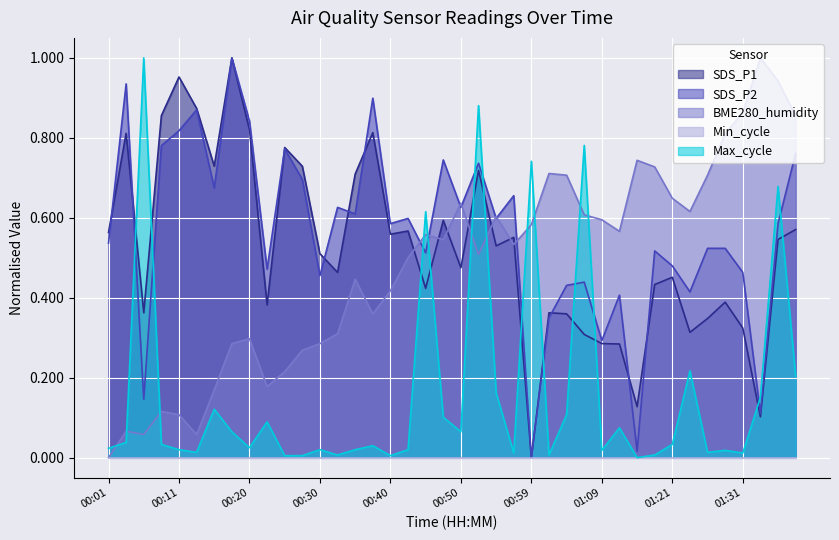

What is the total value across all series at 00:20?

2.0